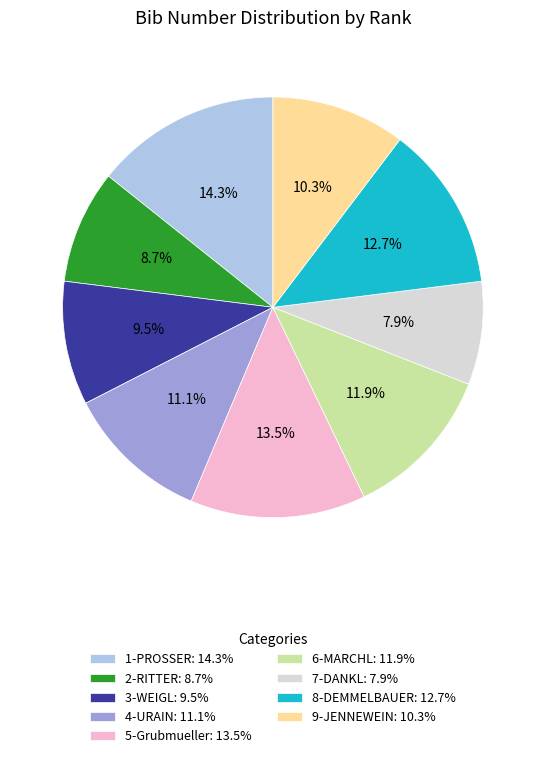

How many segments does this pie chart have?

9